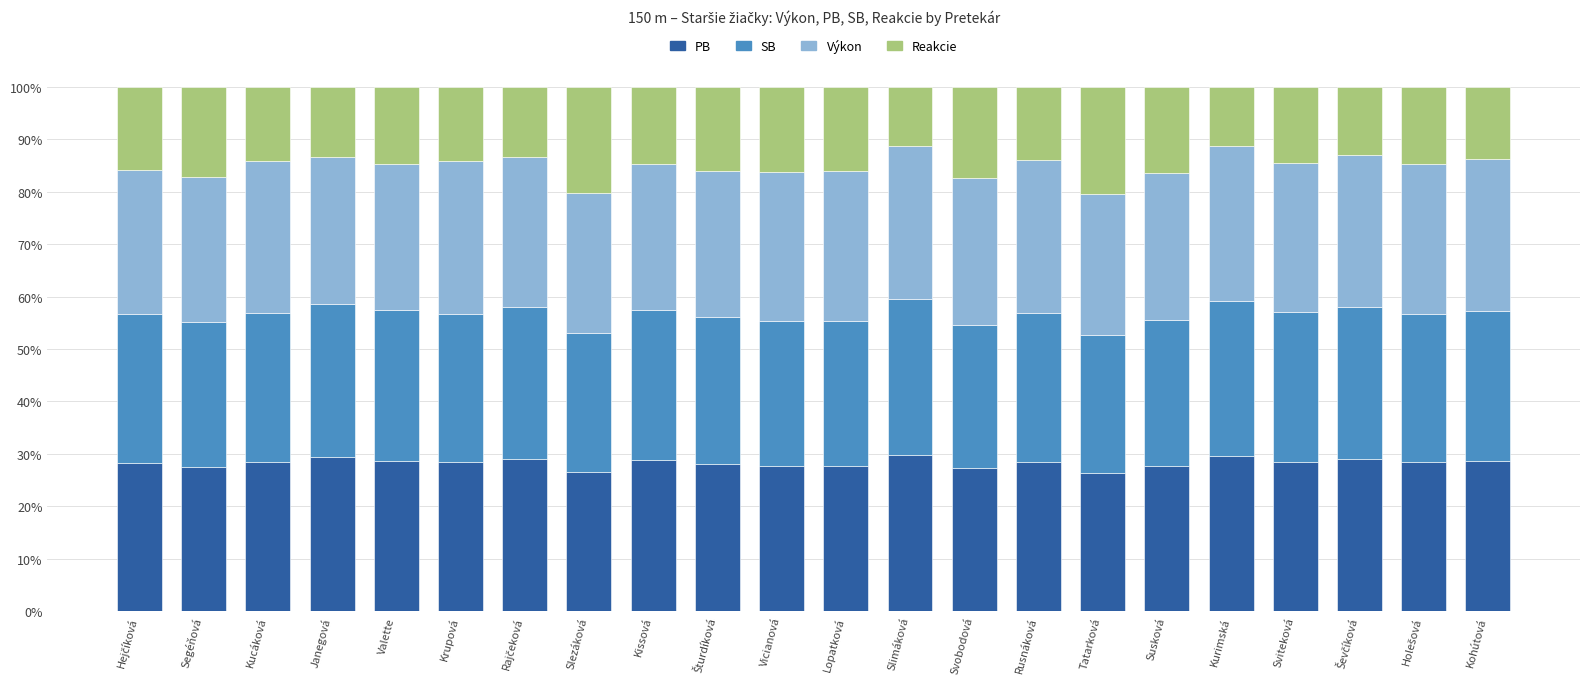

What is the total value across all series at Slimáková?

100.0